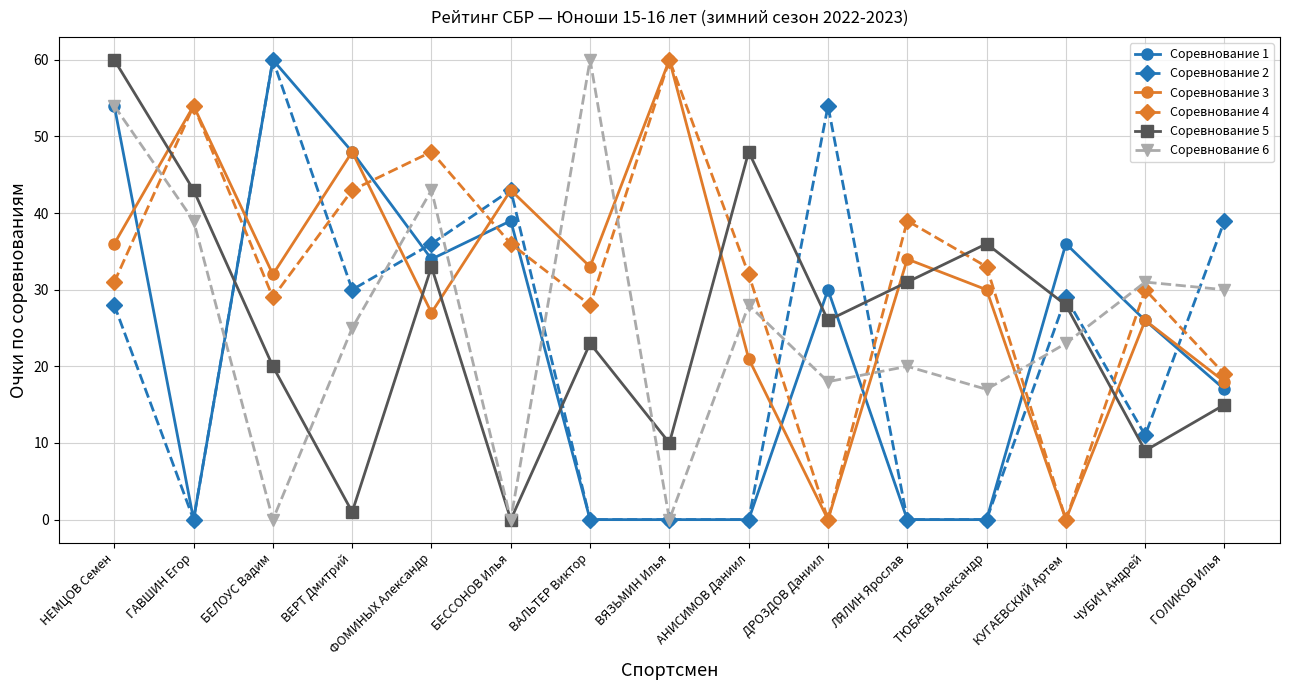

The value of Соревнование 5 at ВЯЗЬМИН Илья is 10. True or false?

True